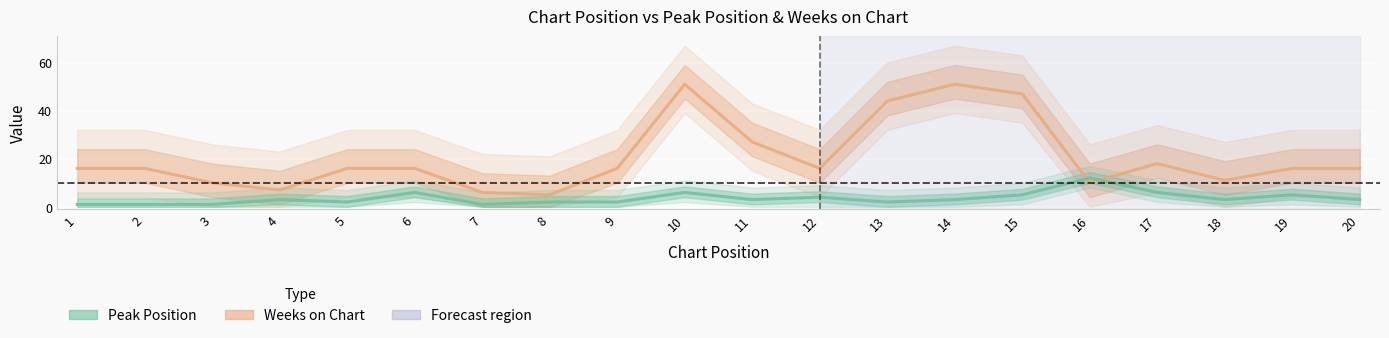

Between which two adjacent categories do Weeks on Chart and Peak Position first intersect?

15 and 16